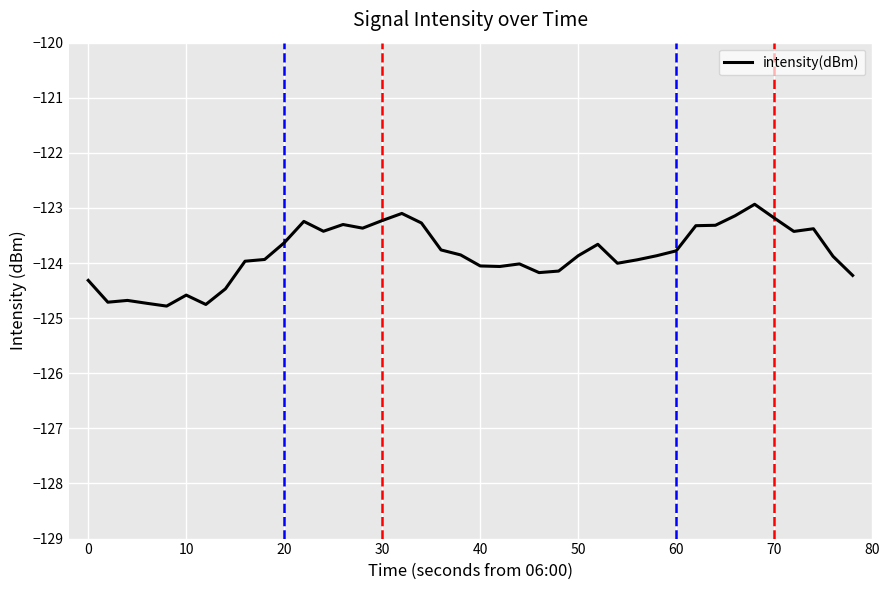

True or false: there are more than 0 points higher than both neighbors.

True